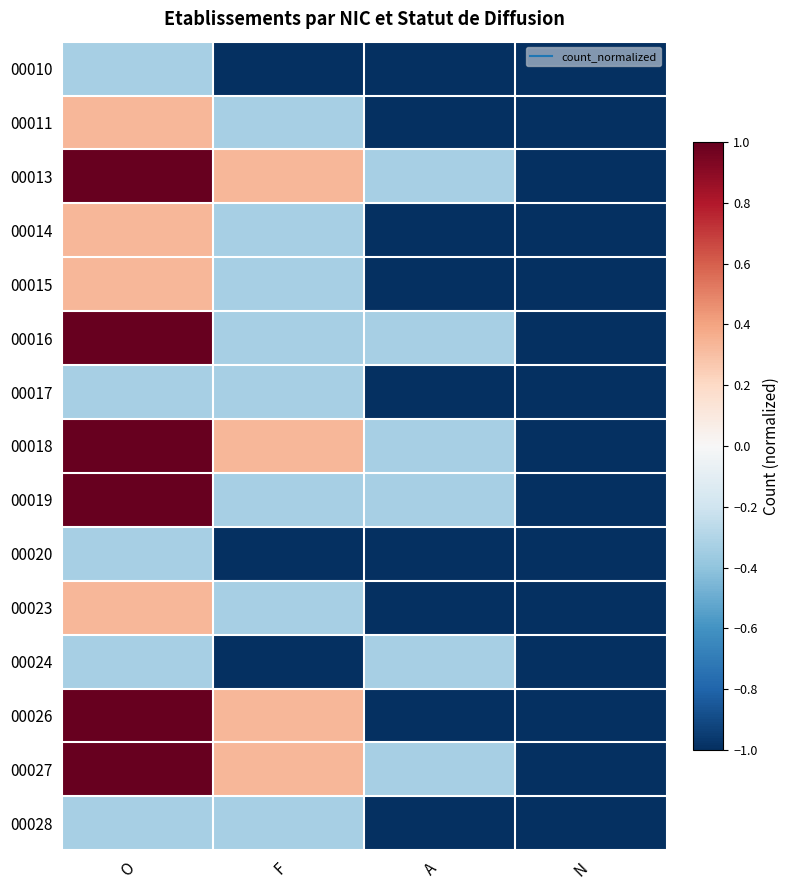

At F, list the series in order from smallest to largest.

00010, 00020, 00024, 00011, 00014, 00015, 00016, 00017, 00019, 00023, 00028, 00013, 00018, 00026, 00027